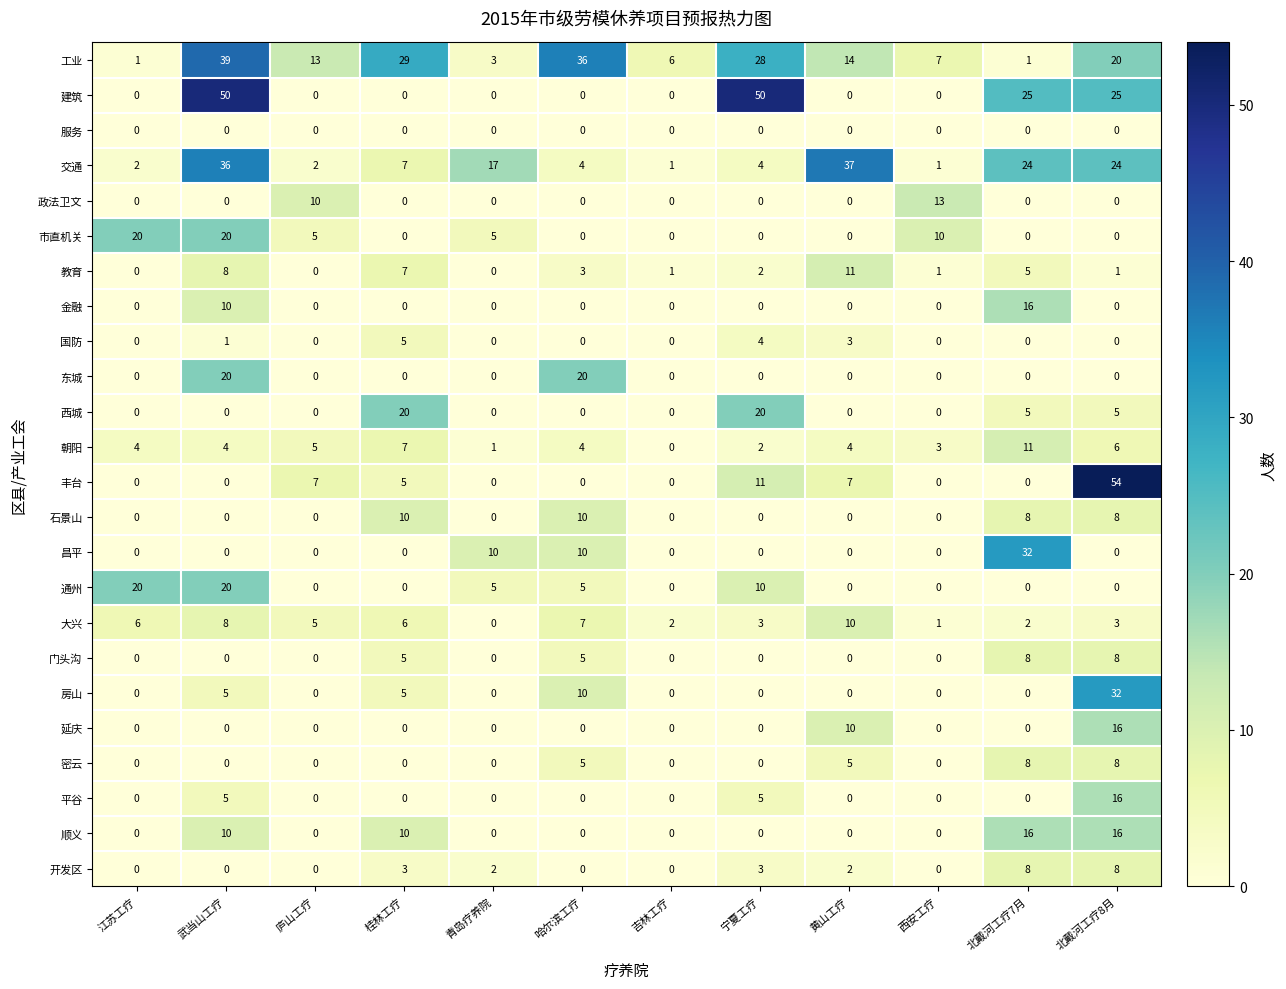

What is the total value across all series at 北戴河工疗8月?

250